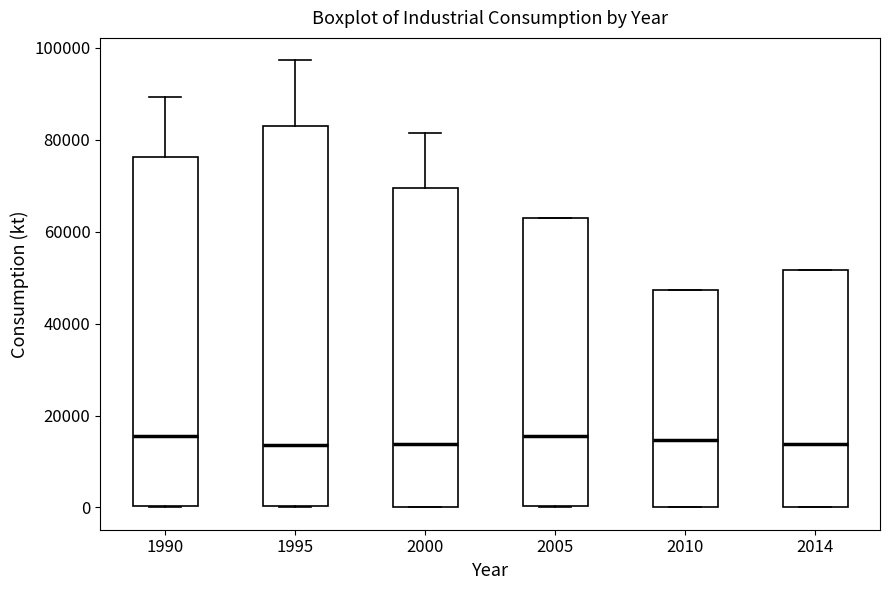

Where is the lower edge of the box at x = 1990 on the y-axis? The values are not printed on the chart, so give them approximately, as read against the axis.

0